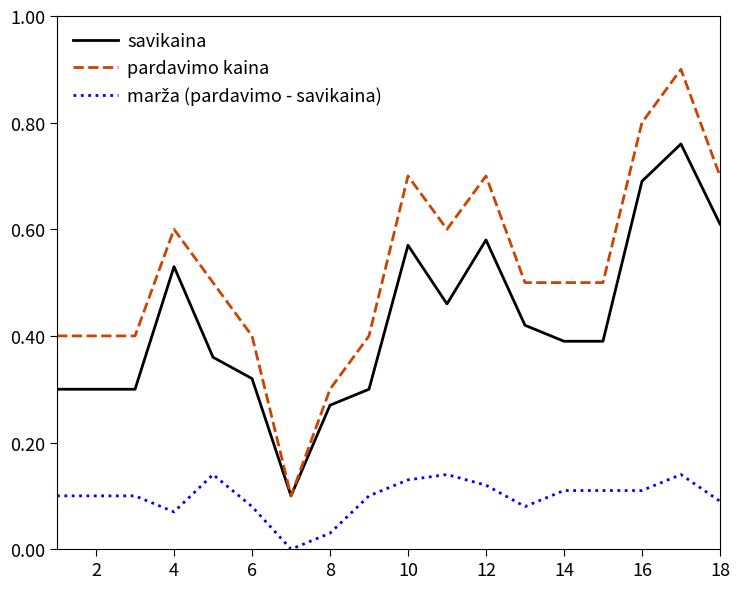

What is the highest value of the pardavimo kaina series?

0.9